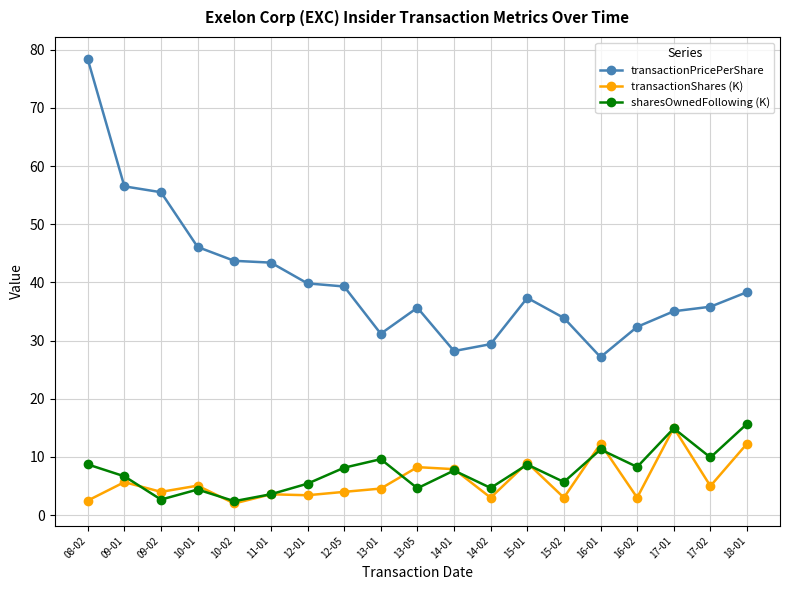

True or false: transactionShares (K) and transactionPricePerShare intersect in this chart.

False